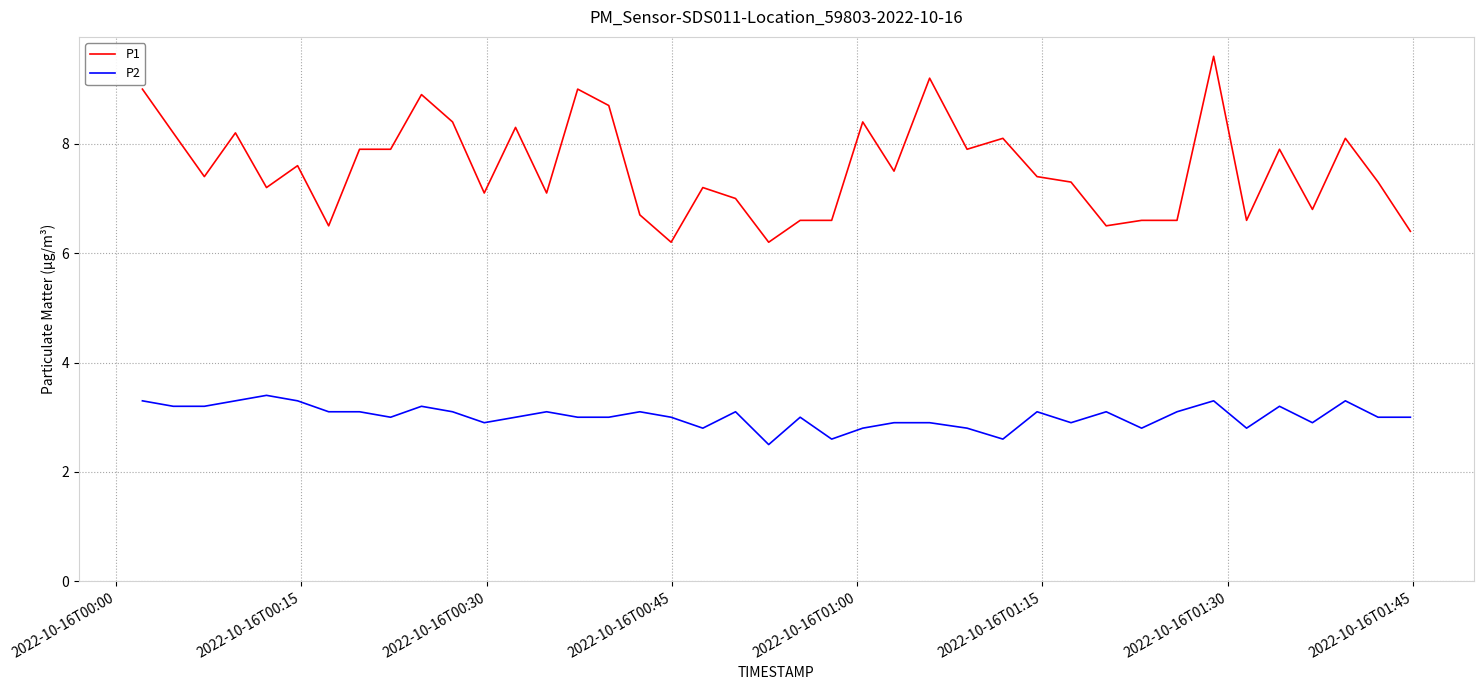

True or false: P1 and P2 intersect in this chart.

False